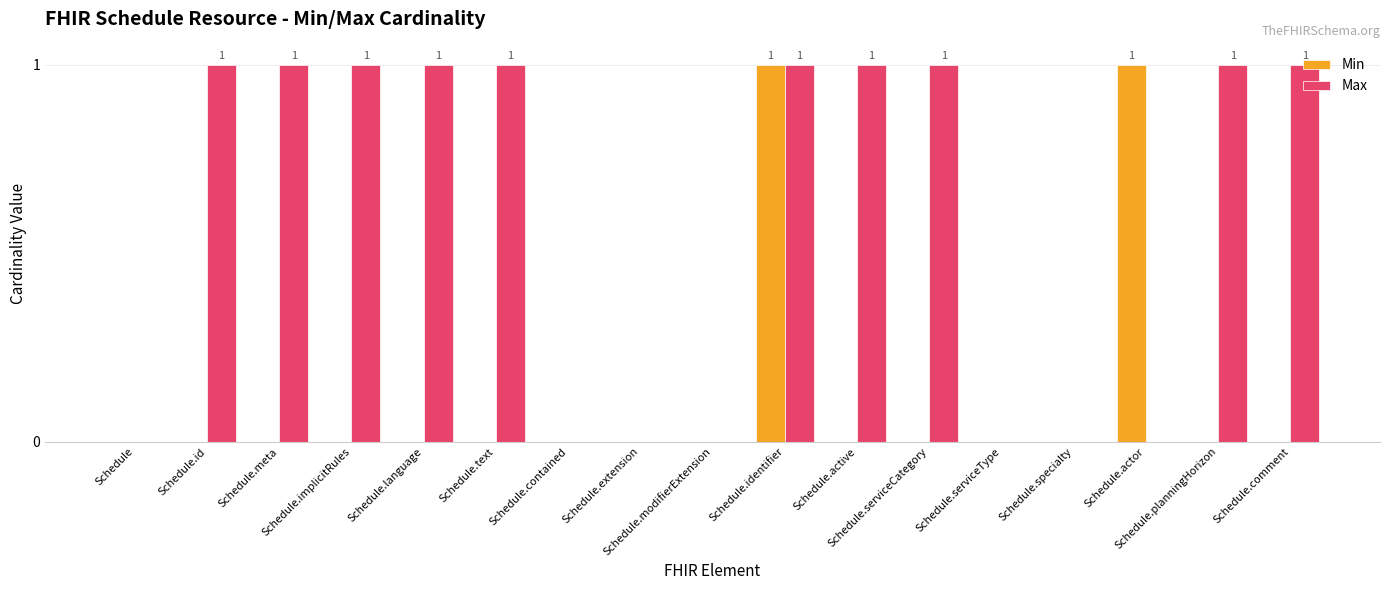

What is the sum of all Max values?

10